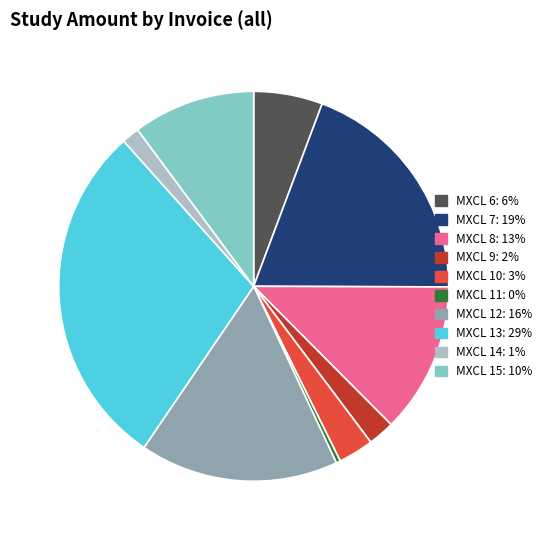

Rank the categories by value from lowest to highest.

MXCL 11, MXCL 14, MXCL 9, MXCL 10, MXCL 6, MXCL 15, MXCL 8, MXCL 12, MXCL 7, MXCL 13